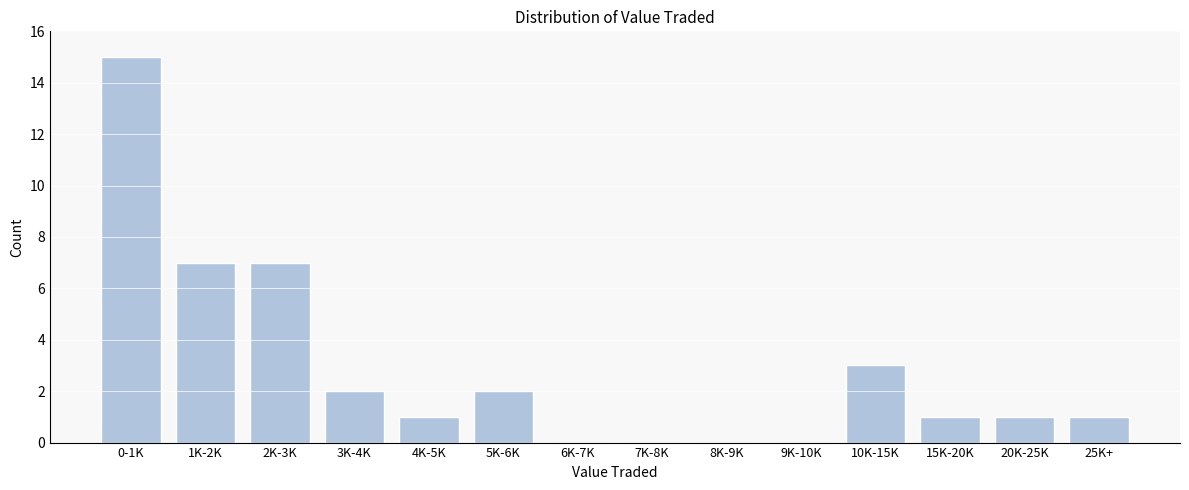

Reading right to left, list all the values displayed in this chart.

25K+=1	20K-25K=1	15K-20K=1	10K-15K=3	9K-10K=0	8K-9K=0	7K-8K=0	6K-7K=0	5K-6K=2	4K-5K=1	3K-4K=2	2K-3K=7	1K-2K=7	0-1K=15